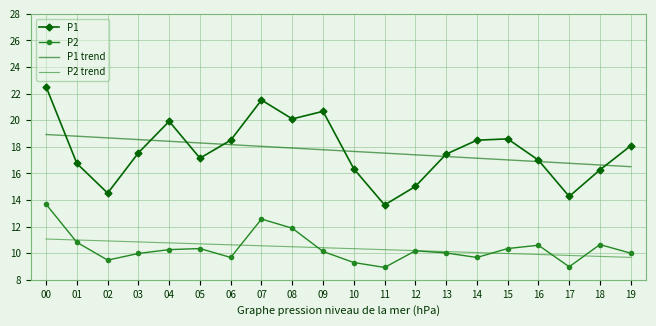

At 00, list the series in order from largest to smallest.

P1, P1 trend, P2, P2 trend